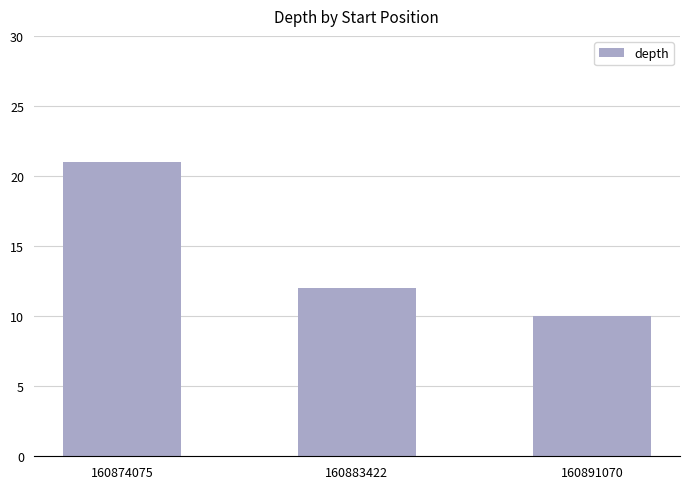

What is the maximum value shown in the chart?

21